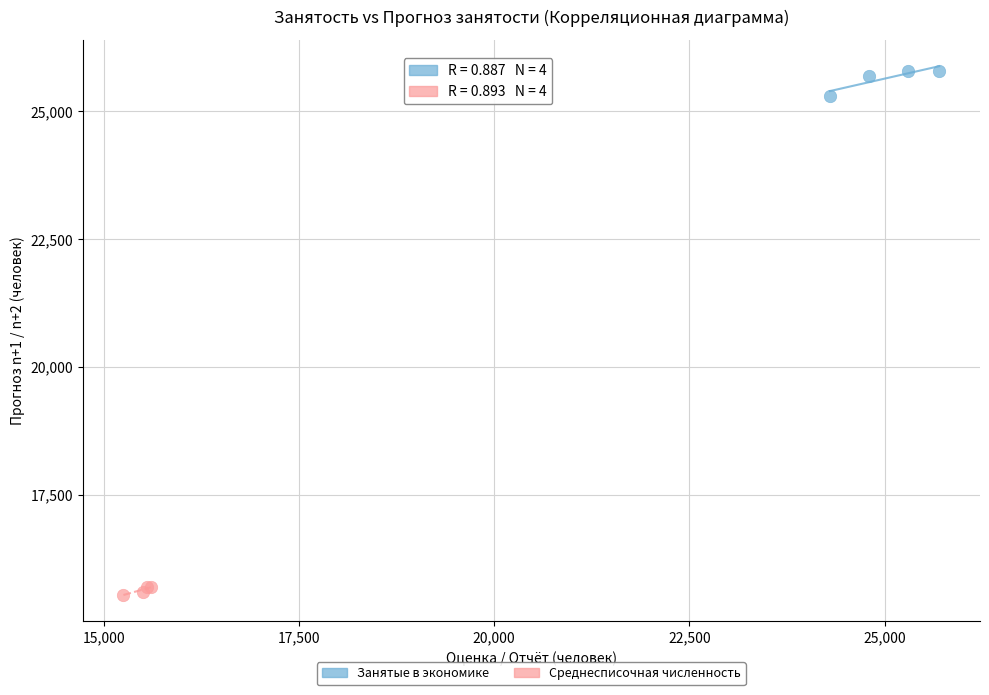

Which series has the widest spread of Y values?

Занятые в экономике